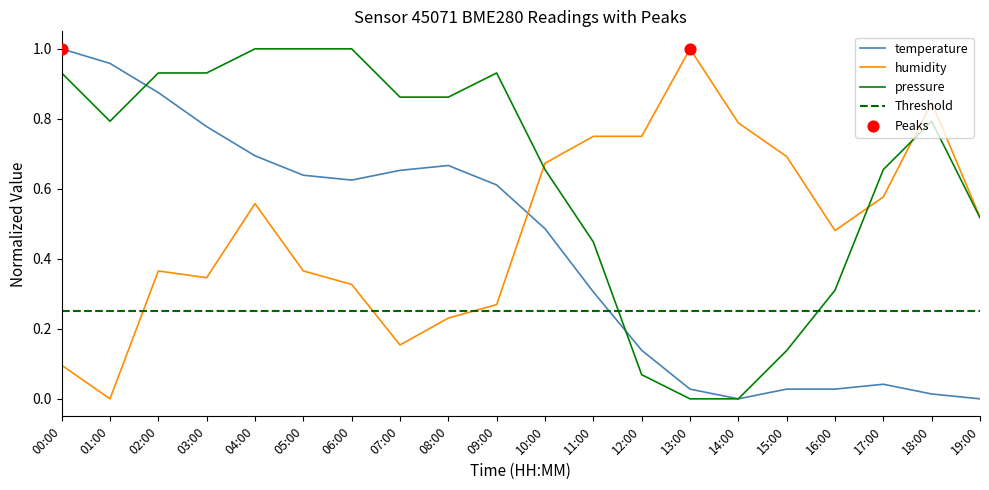

At which category is the sum across all series the highest?

04:00